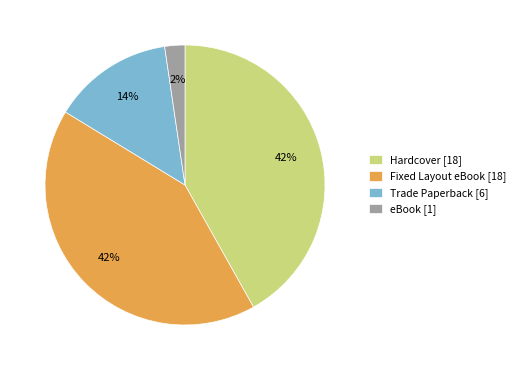

To the nearest percent, what is the combined percentage of eBook and Hardcover?

44%